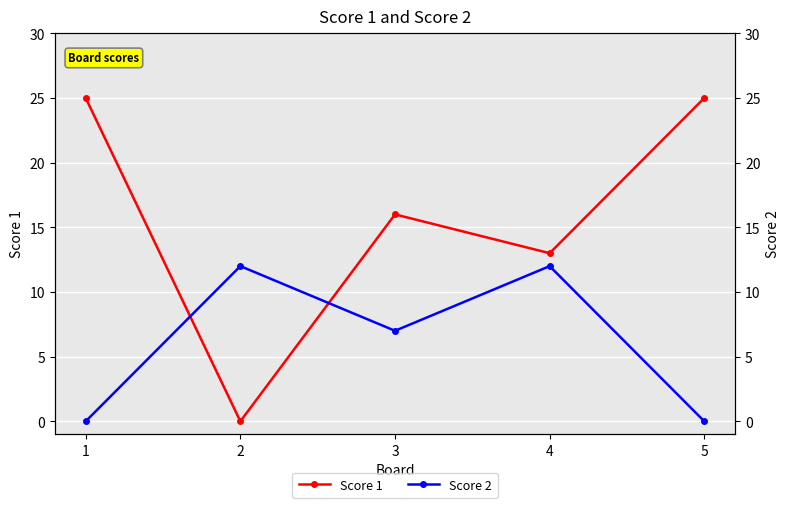

Is it true that Score 2 equals 7 at 3?

True